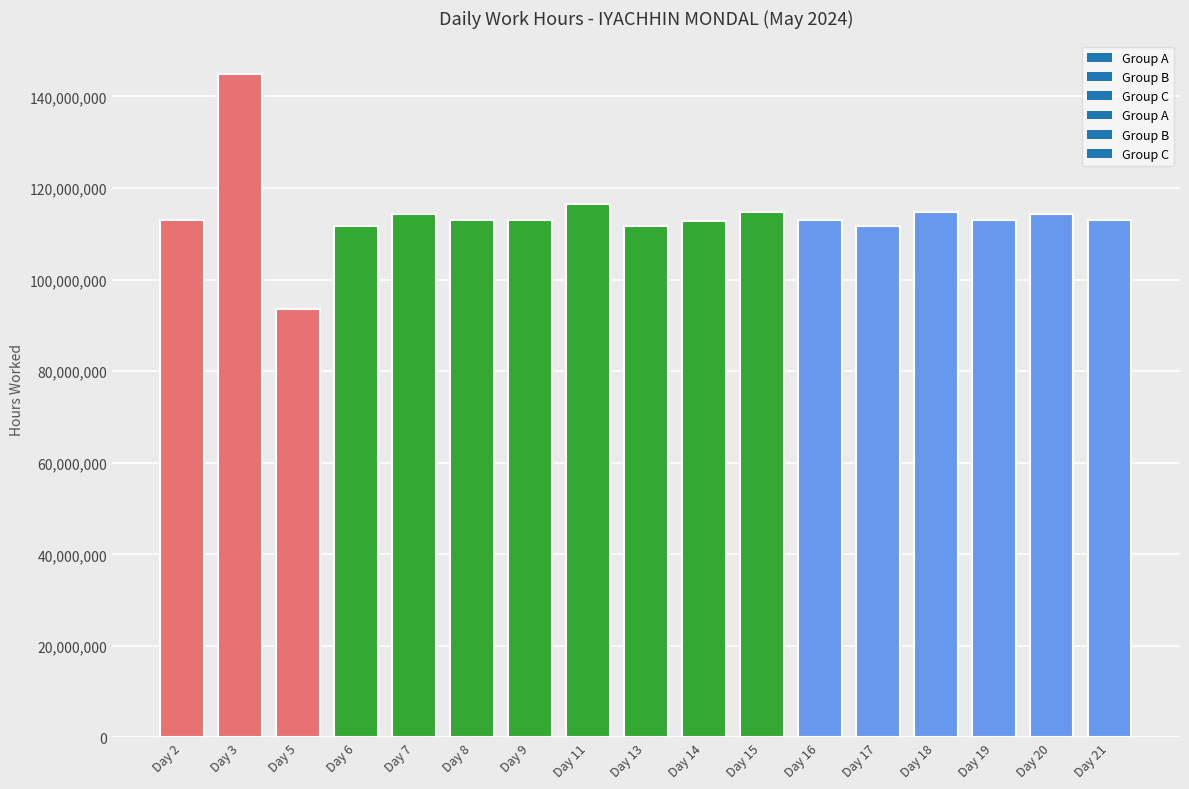

Approximately how many times larger is the value at Day 8 compared to Day 17?

1.0